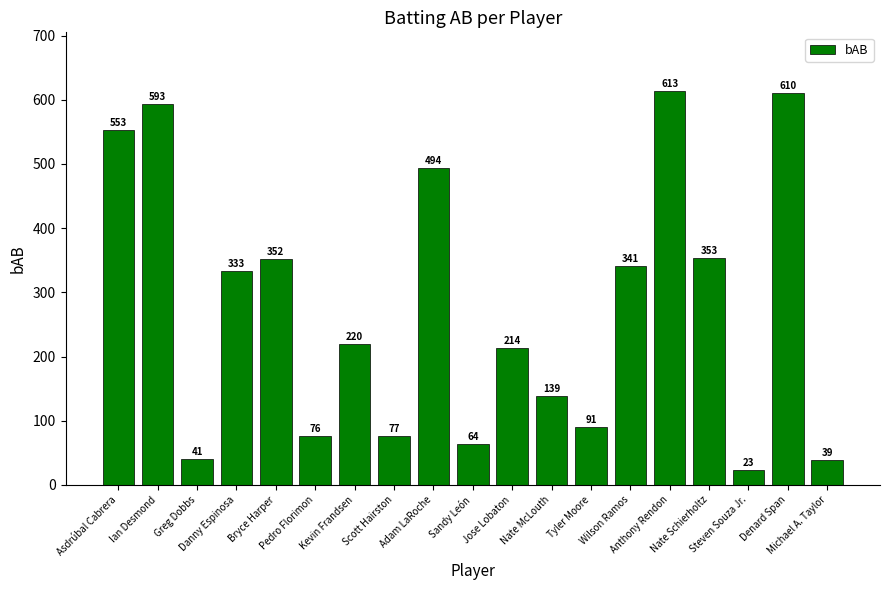

What is the sum of the values at Scott Hairston and Nate McLouth?

216